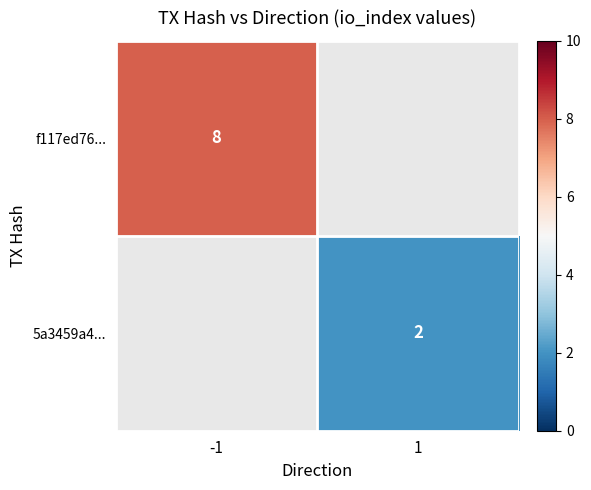

The f117ed76... series shows 4 at -1. True or false?

False